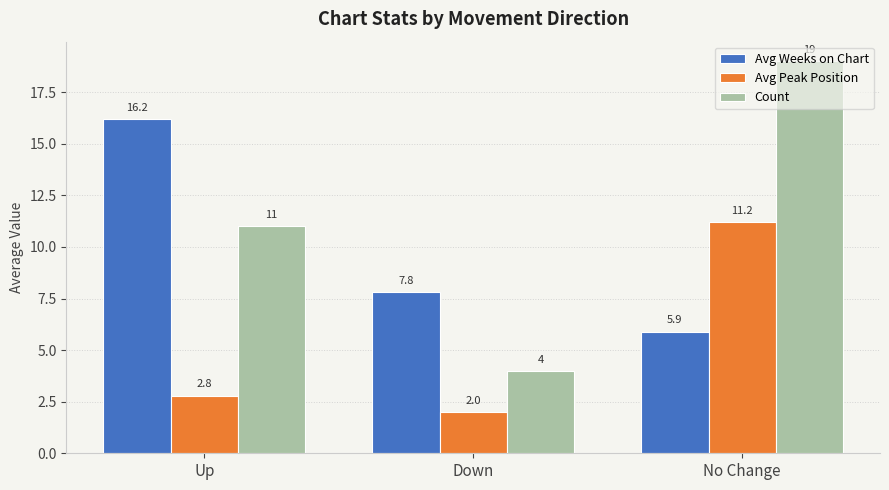

What is the label of the 1st bar from the left?

Up